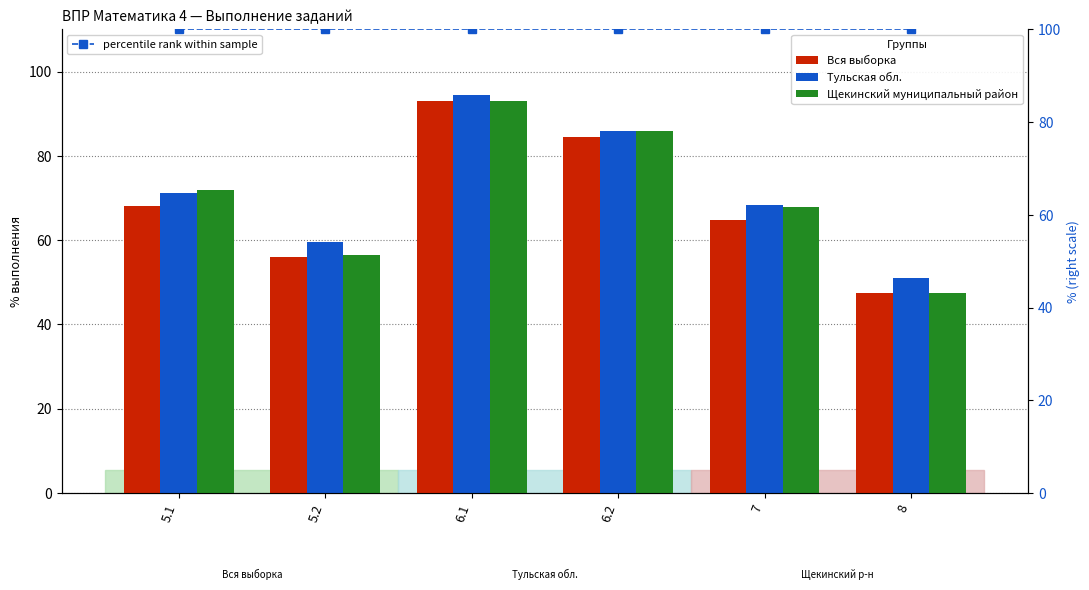

The value of Вся выборка at 8 is 68.3. True or false?

False